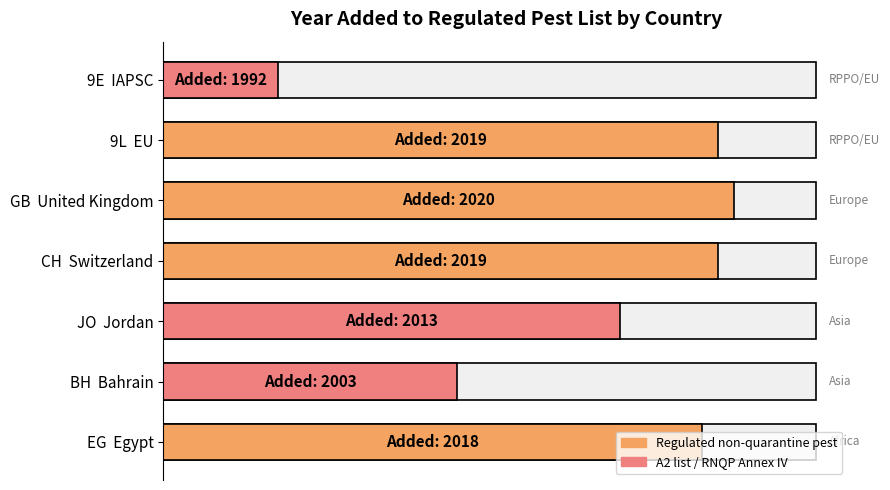

What is the label of the 3rd bar from the right?

GB United Kingdom